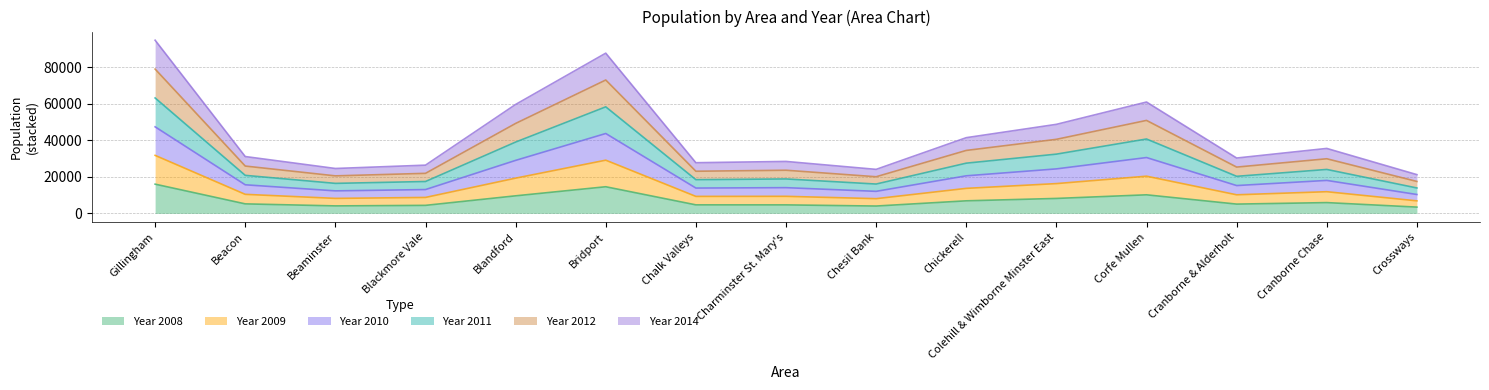

List the series in order of their peak value, lowest first.

Year 2008, Year 2014, Year 2009, Year 2010, Year 2012, Year 2011